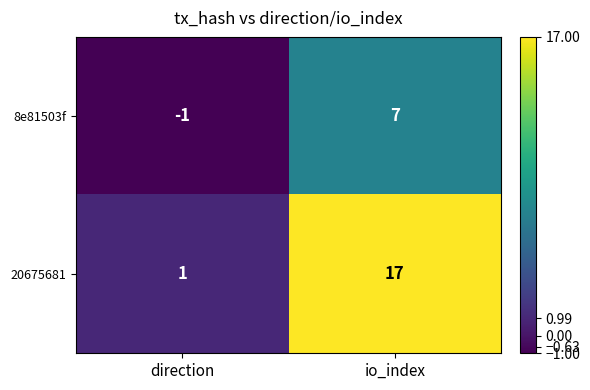

Which series has the widest spread of values?

20675681